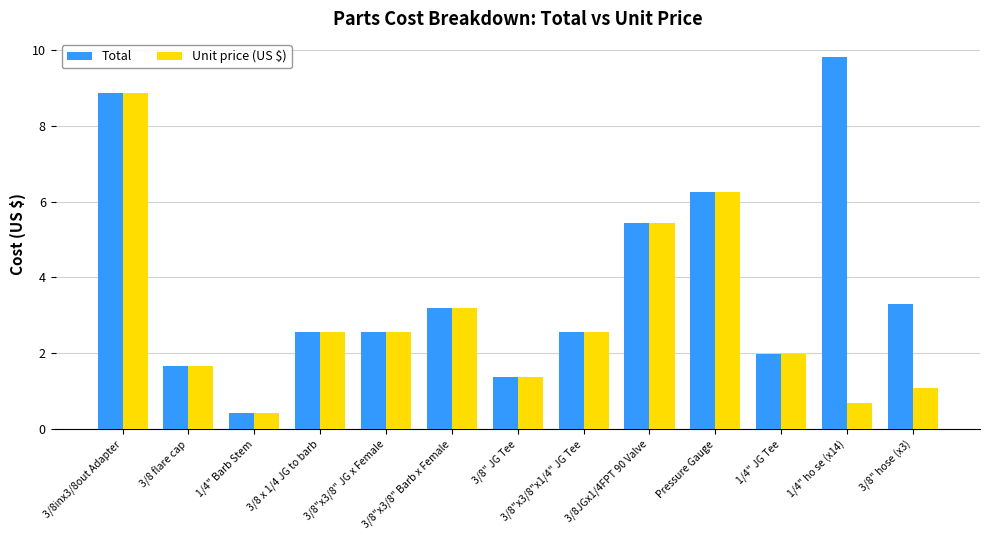

What is the value of the Unit price (US $) bar at the 5th from the left?

2.6